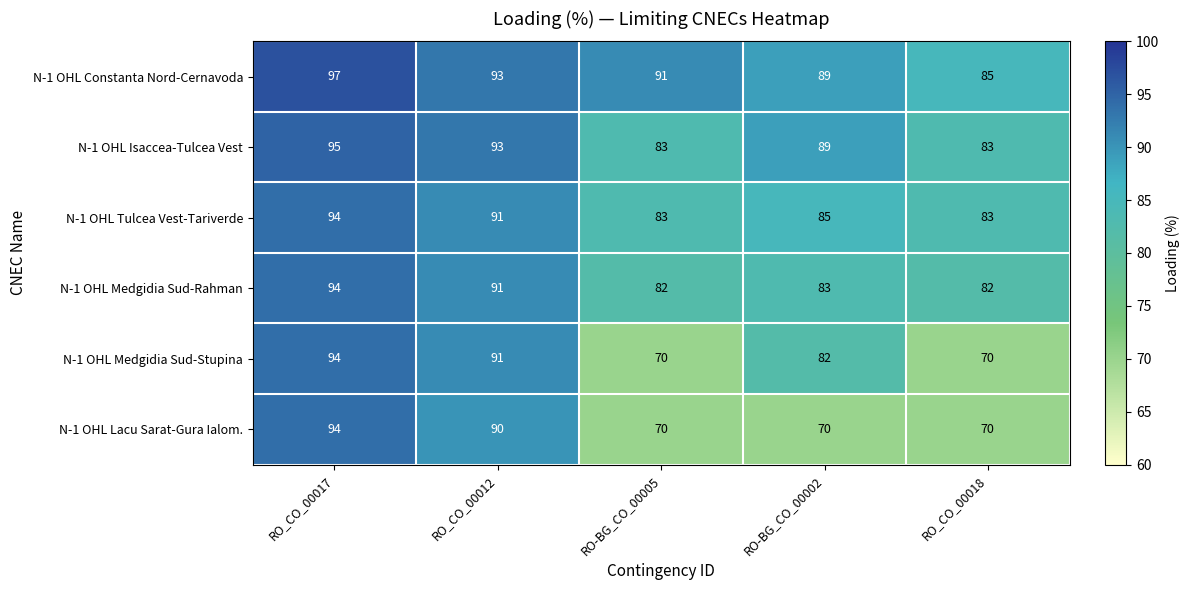

At how many categories does at least one series exceed 78?

5